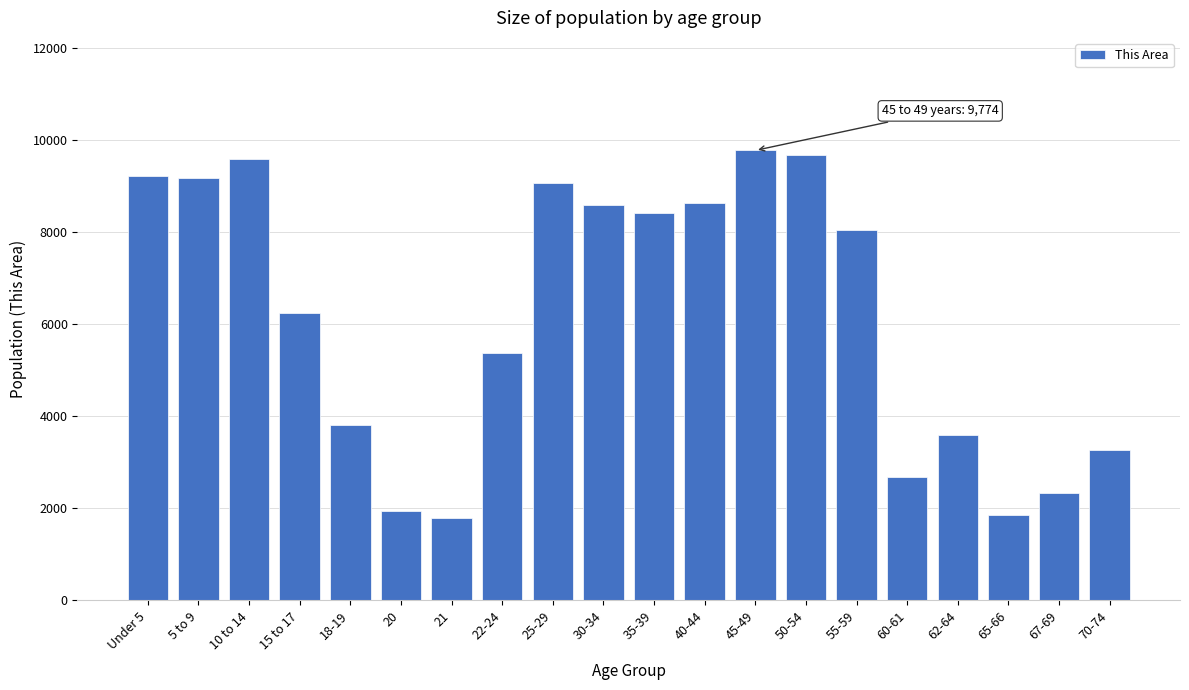

Is it true that the value at 25-29 is 9075?

True